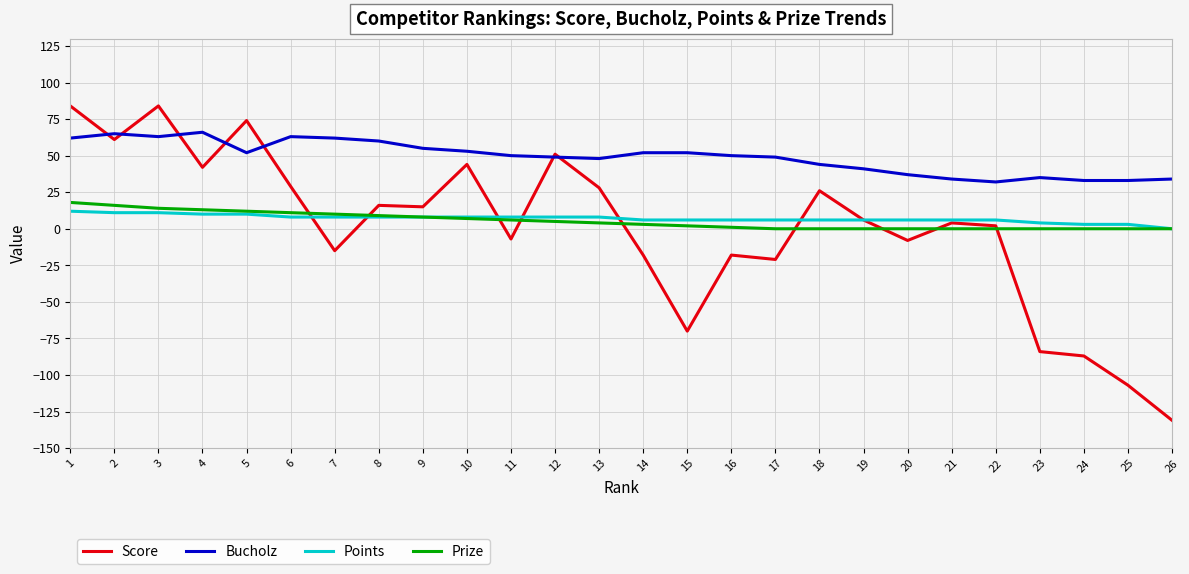

List the series in order of their peak value, highest first.

Score, Bucholz, Prize, Points